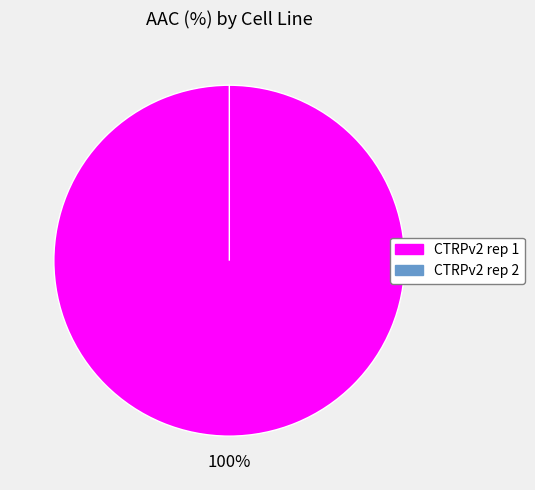

True or false: CTRPv2 rep 1 accounts for 100% of the total.

True